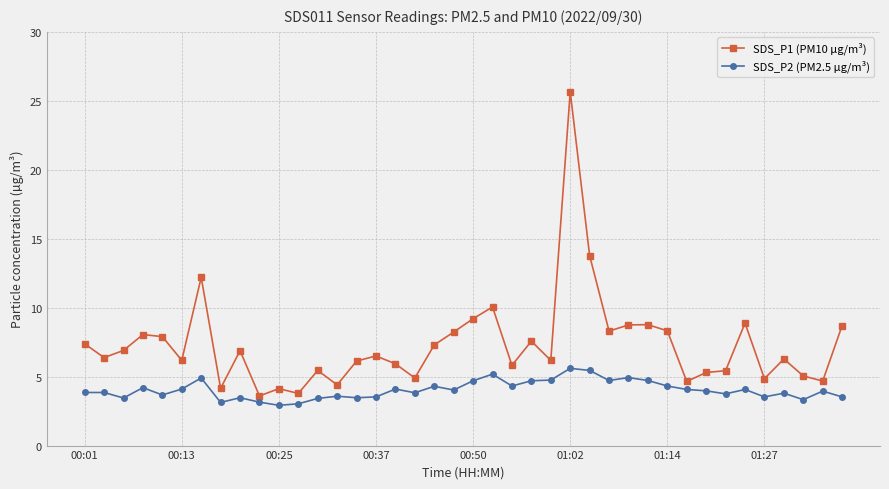

What is the maximum value for SDS_P2 (PM2.5 µg/m³)?

5.6